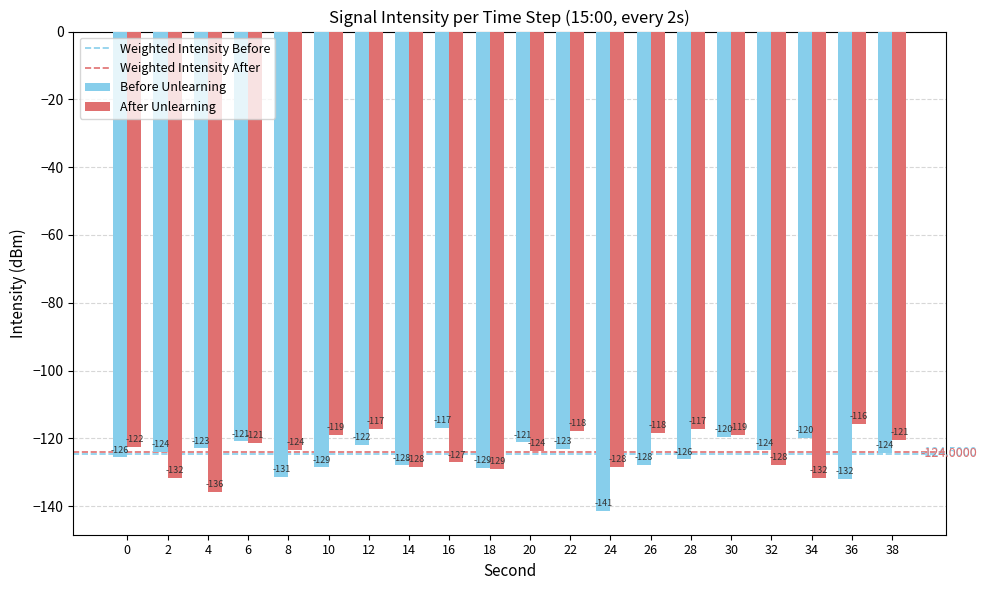

Read the After Unlearning value at 2.

-131.6